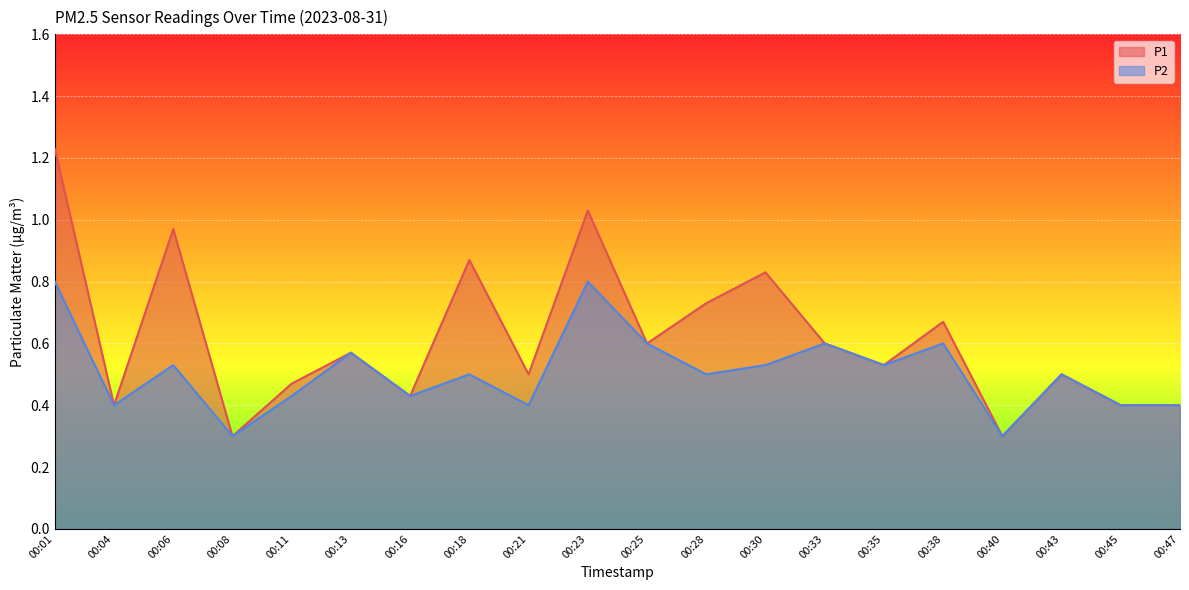

Rank the series at 00:16 from highest to lowest value.

P1, P2